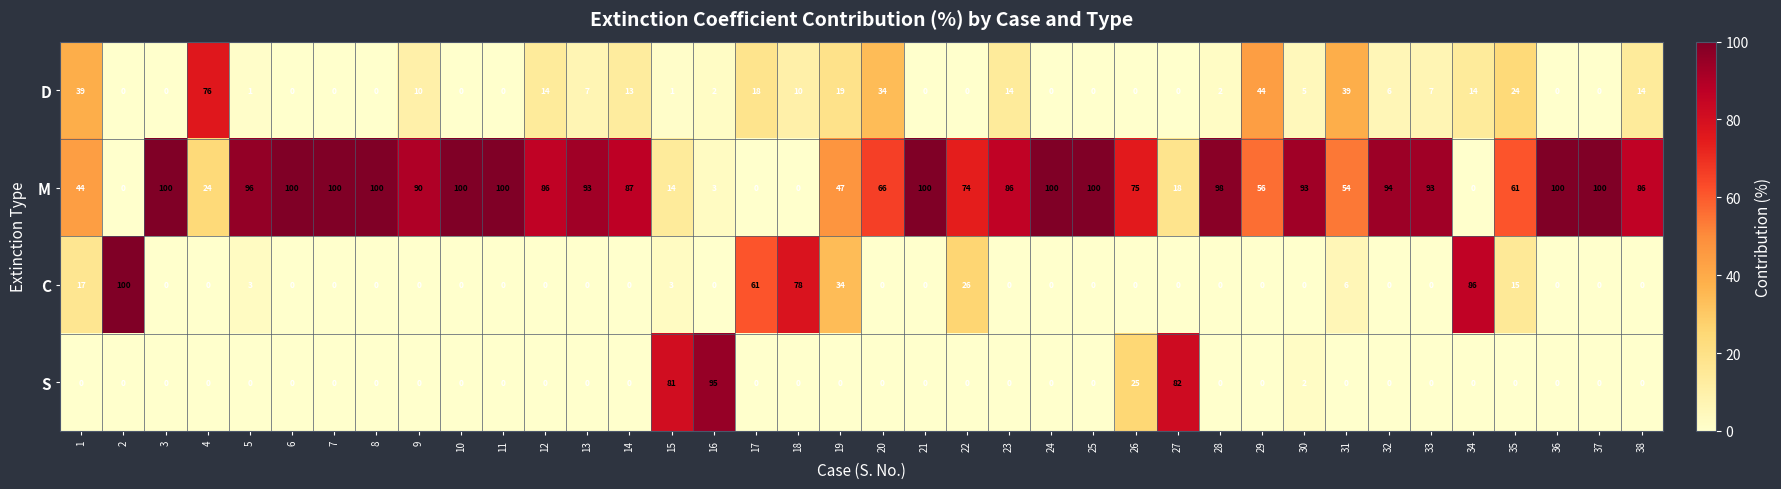

What is the total value across all series at 5?

100